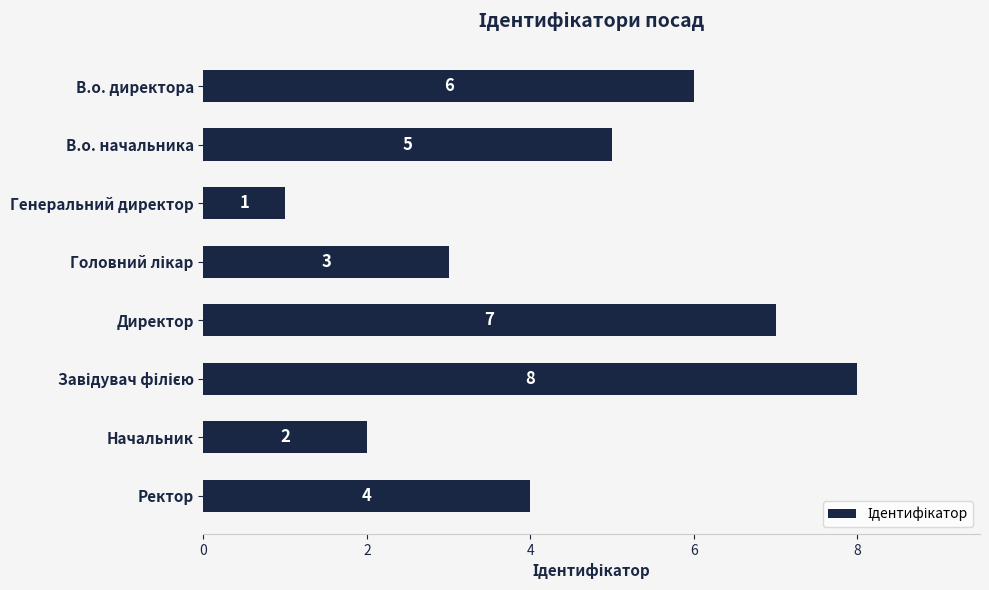

At which category does the chart reach its minimum across all series?

Генеральний директор